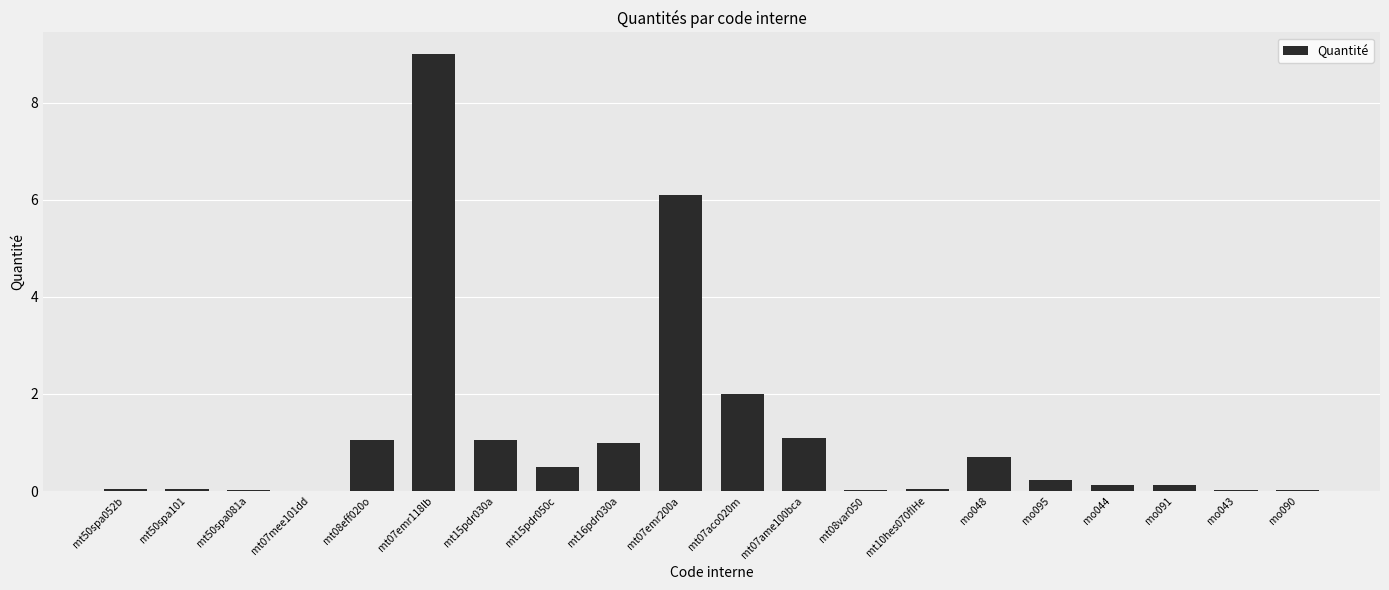

Which has a higher value, mt10hes070fIHe or mt07aco020m?

mt07aco020m